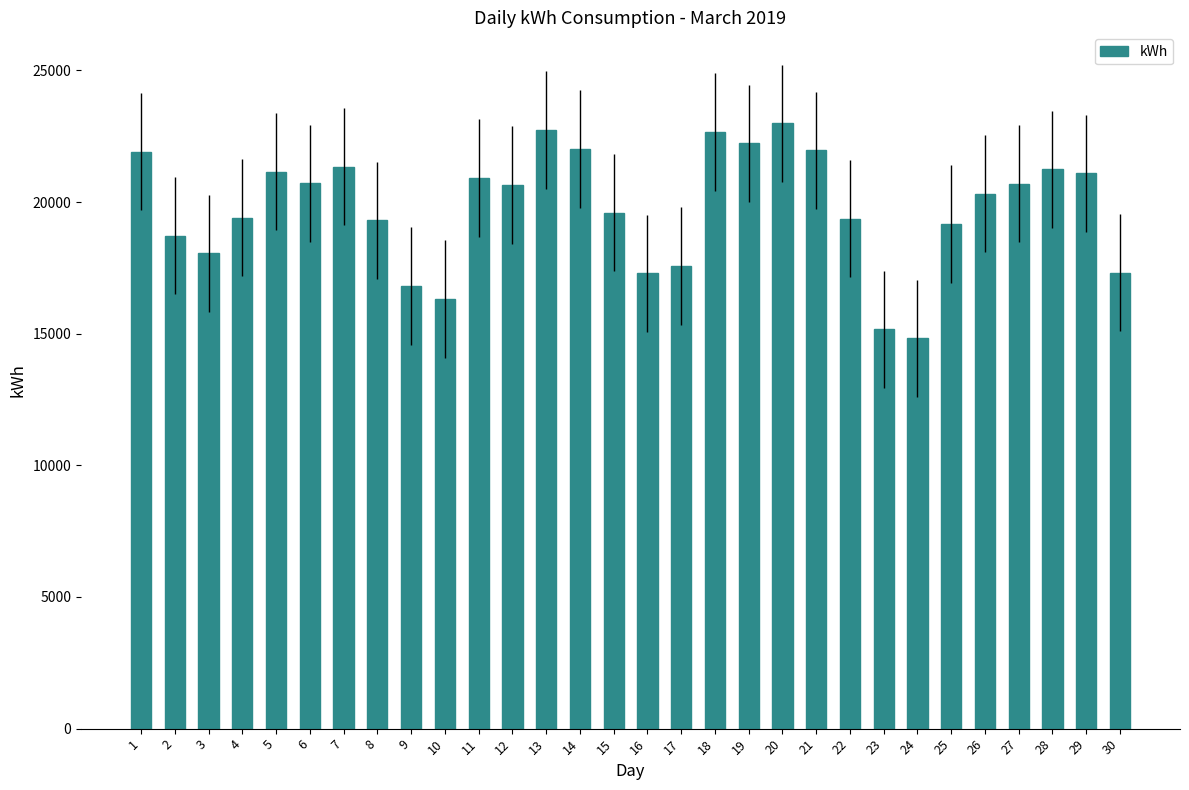

How many data points does each series have?

30